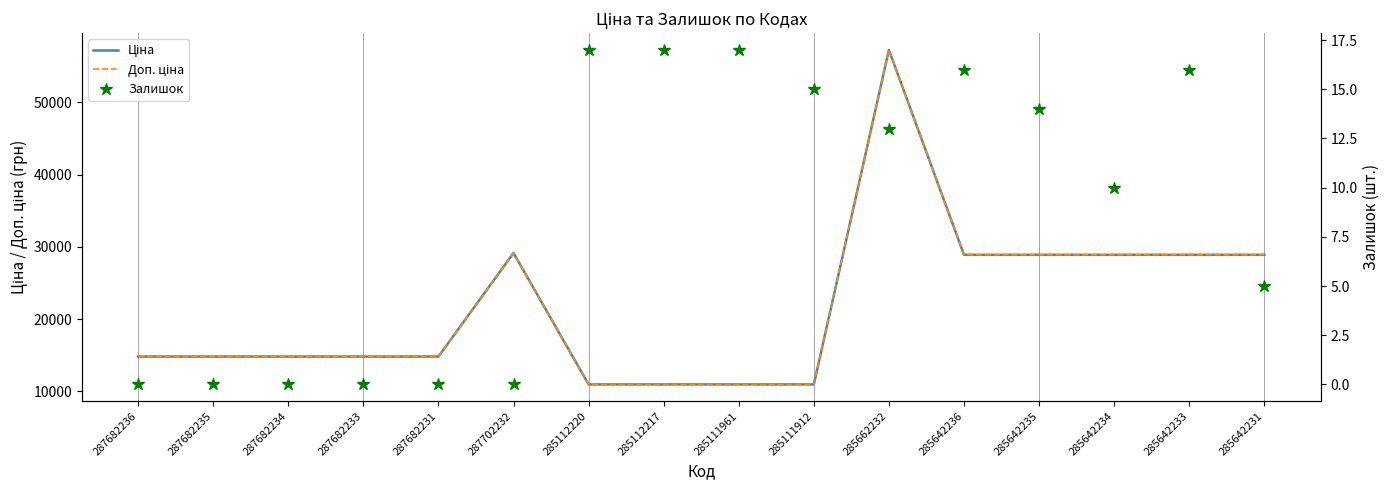

Is this an area chart (filled region under the line)?

No